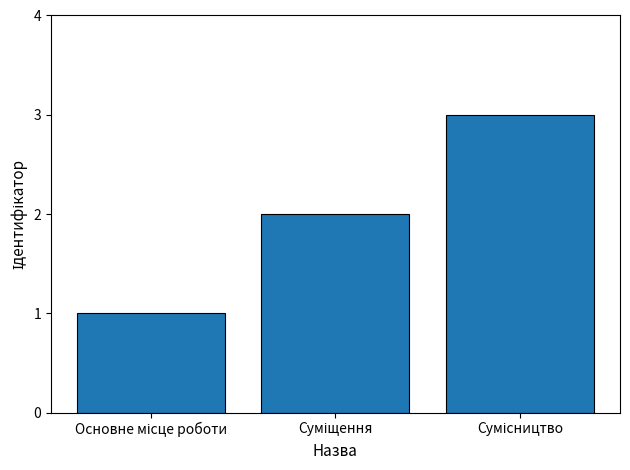

What is the greatest value displayed?

3